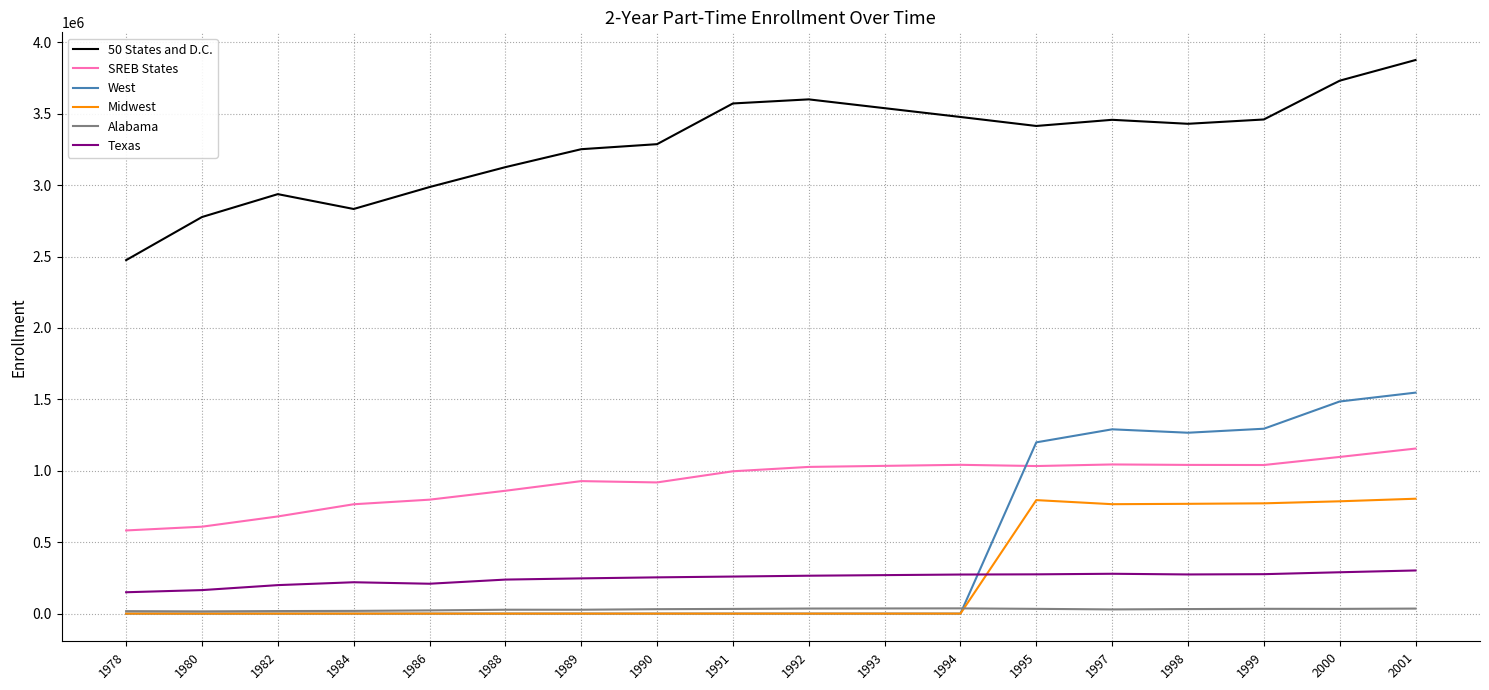

The value of SREB States at 1978 is 582301. True or false?

True